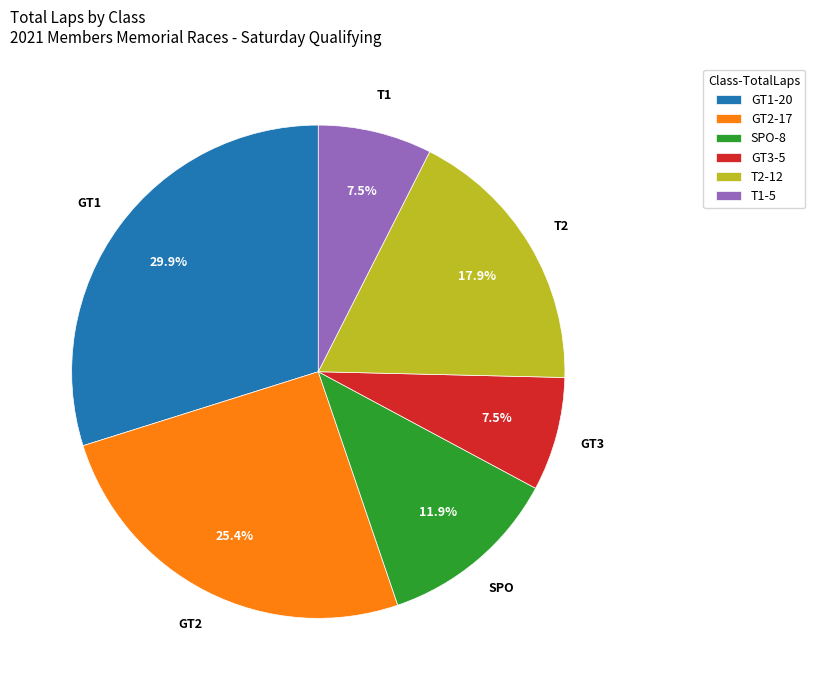

Approximately how many times larger is the value at SPO-8 compared to GT2-17?

0.5